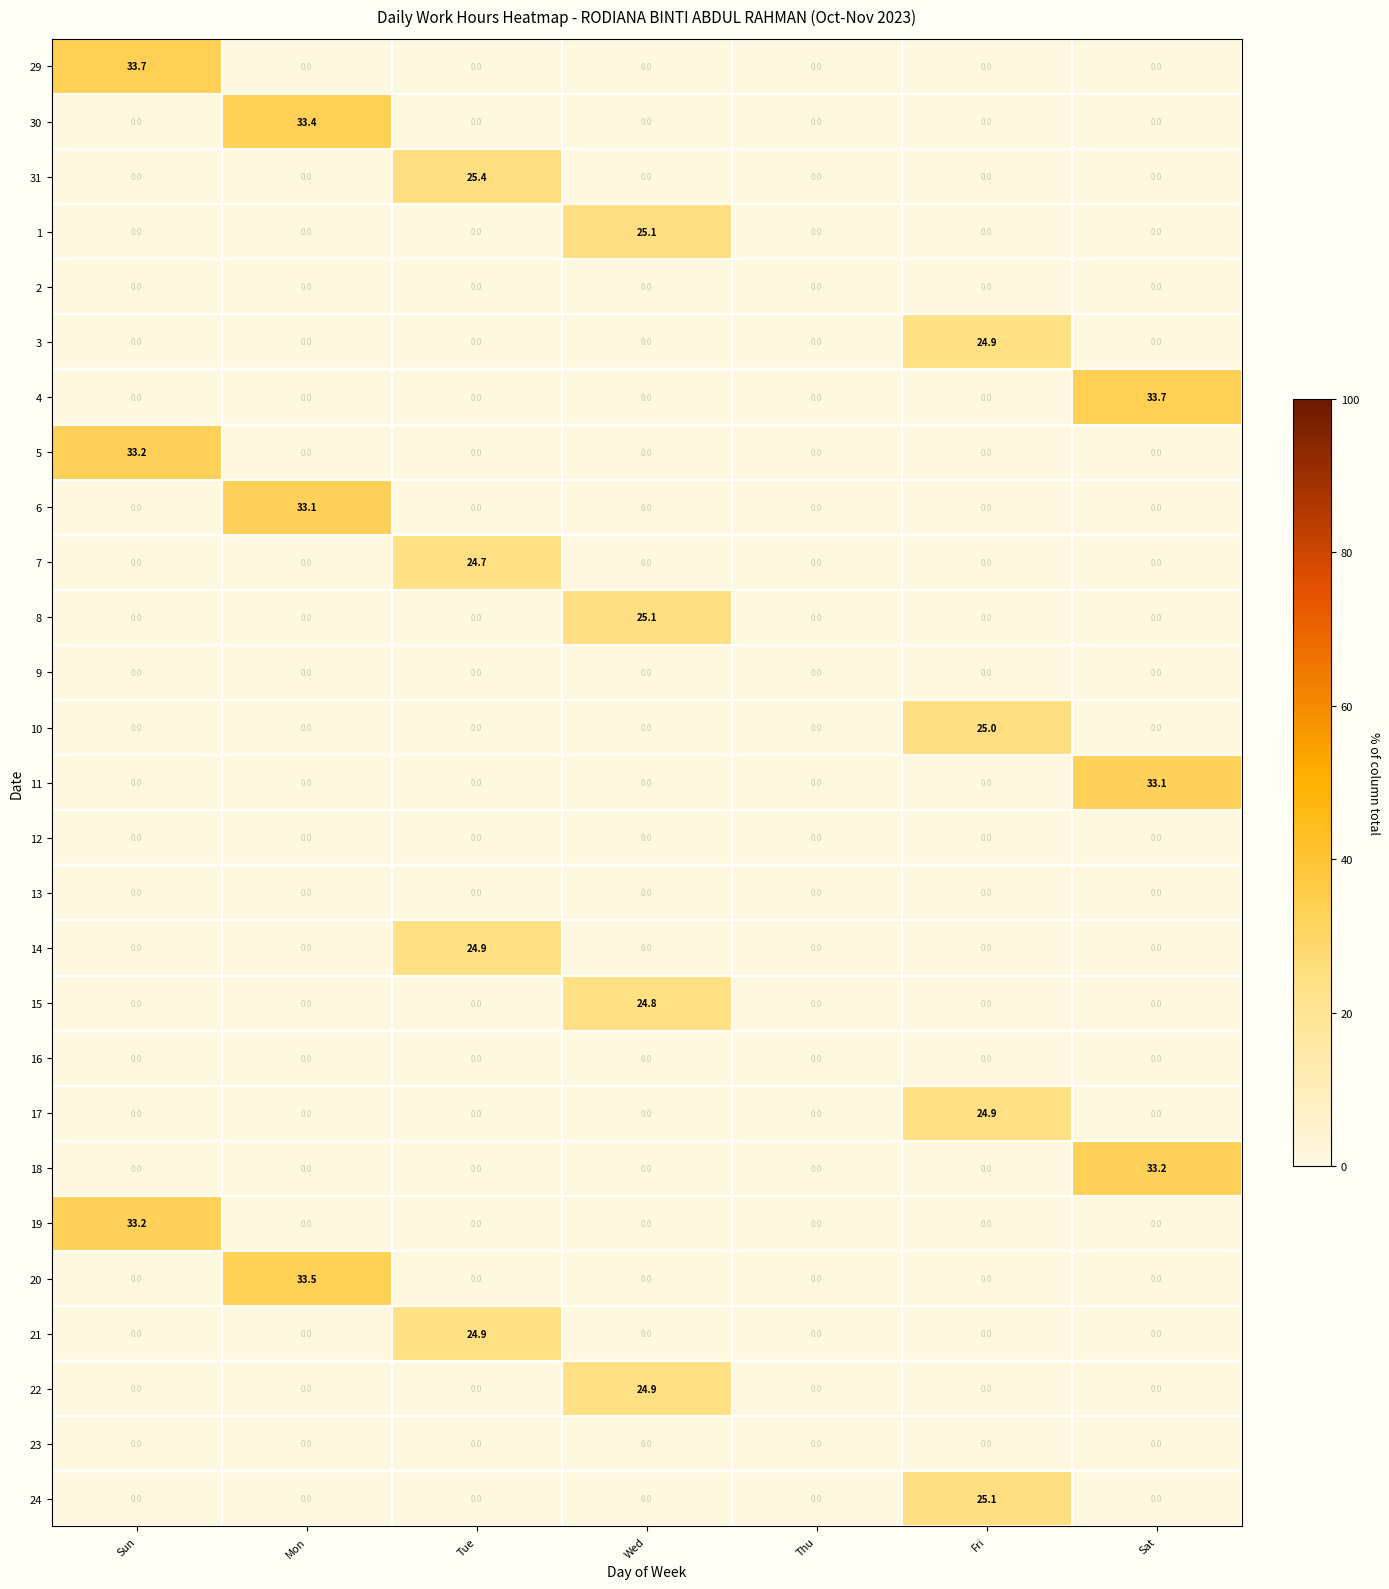

True or false: 19 has a value of 14.9 at Wed.

False